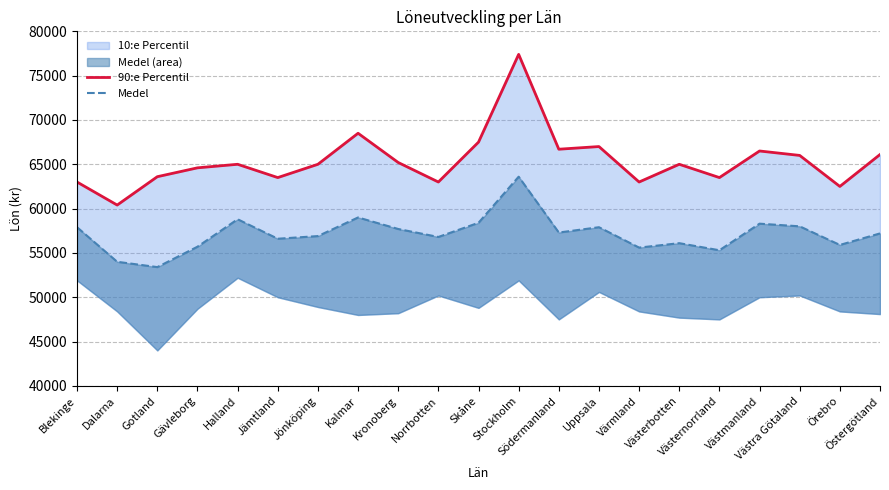

What is the difference between the second highest and minimum values in the 90:e Percentil series?

8100